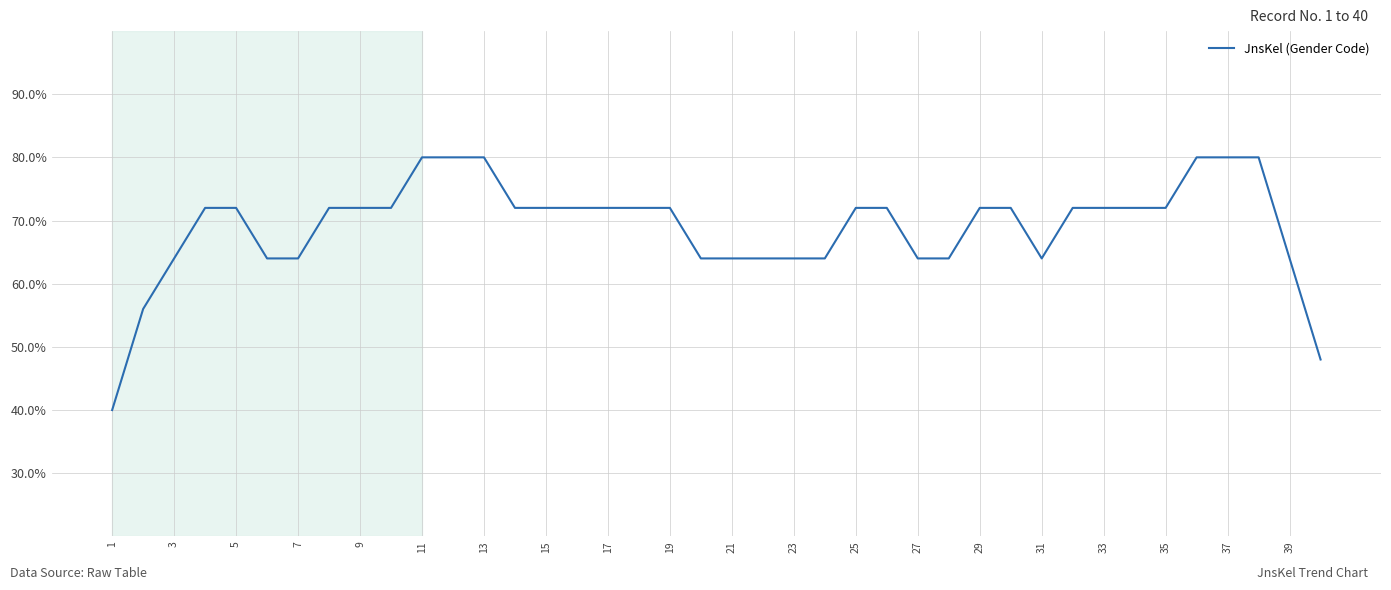

Reading left to right, list all the values displayed in this chart.

1.0	1.4	1.6	1.8	1.8	1.6	1.6	1.8	1.8	1.8	2.0	2.0	2.0	1.8	1.8	1.8	1.8	1.8	1.8	1.6	1.6	1.6	1.6	1.6	1.8	1.8	1.6	1.6	1.8	1.8	1.6	1.8	1.8	1.8	1.8	2.0	2.0	2.0	1.6	1.2